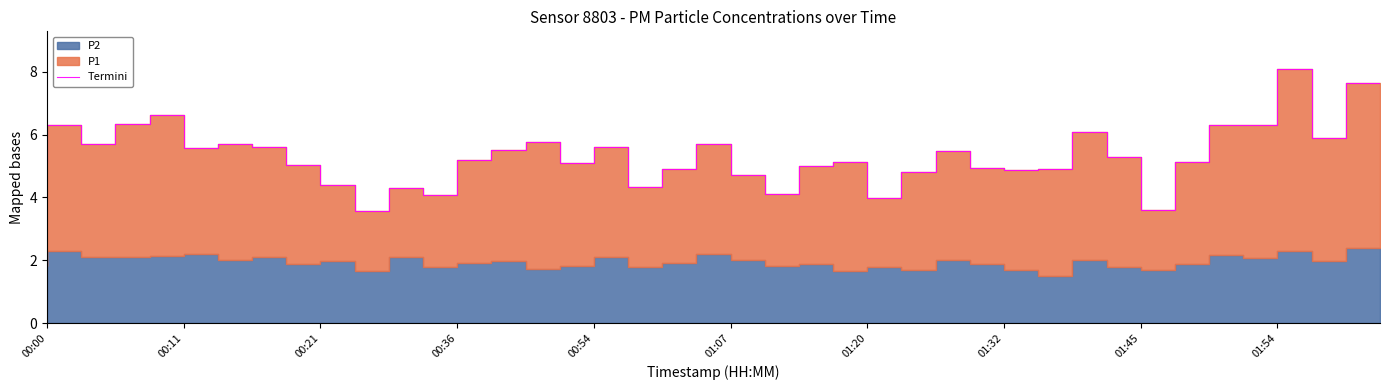

The chart shows a value of 4.9 at 19. True or false?

True